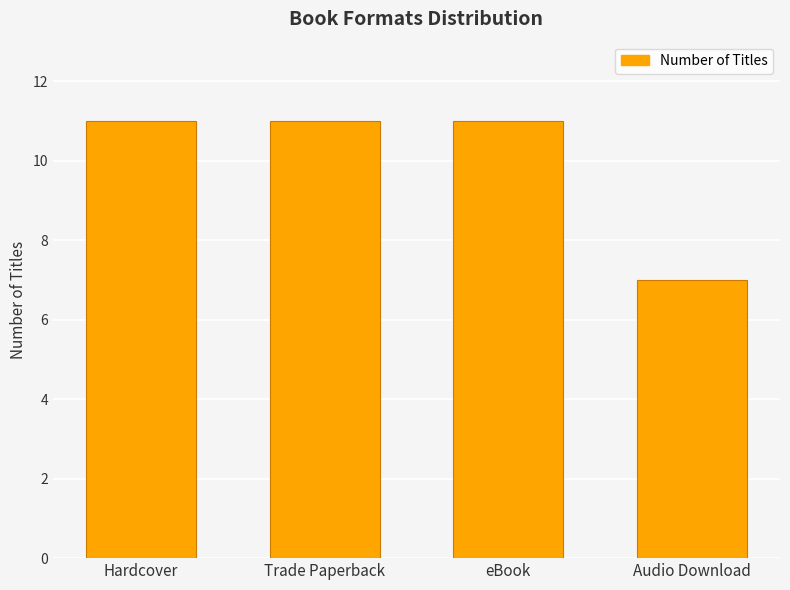

What is the value of the 3rd bar from the left?

11